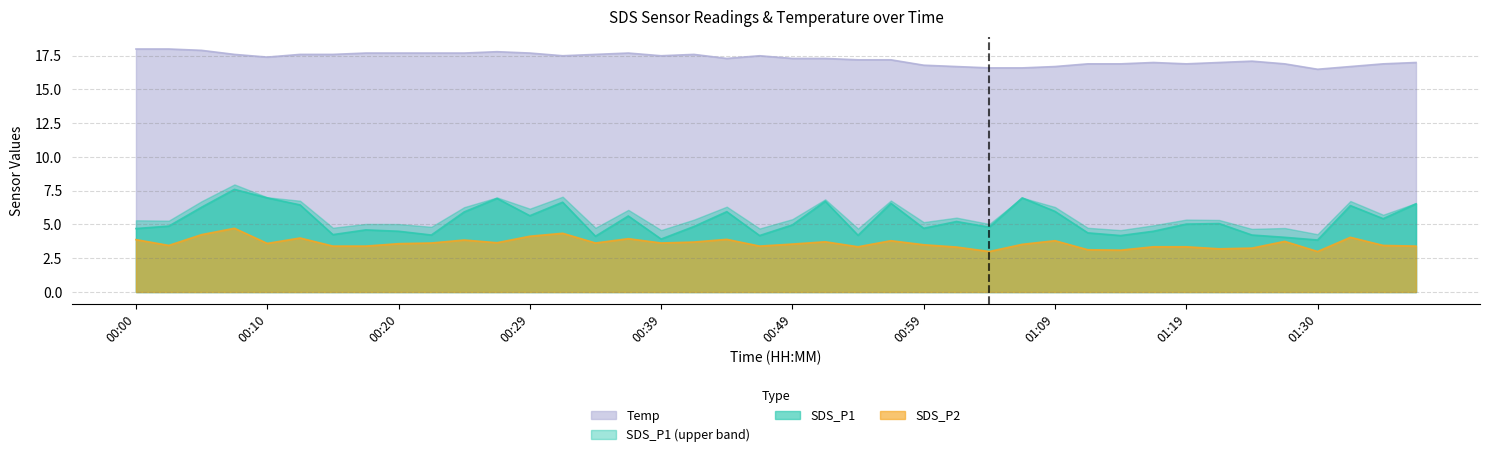

Reading left to right, list all the values displayed in this chart.

SDS_P1: 4.7	4.9	6.3	7.6	7.0	6.5	4.2	4.6	4.5	4.2	5.9	6.9	5.7	6.7	4.1	5.6	3.9	4.8	6.0	4.2	5.0	6.7	4.2	6.6	4.7	5.2	4.8	7.0	6.0	4.4	4.2	4.5	5.0	5.1	4.2	4.0	3.9	6.4	5.4	6.5
SDS_P2: 3.9	3.5	4.2	4.7	3.6	4.0	3.4	3.4	3.6	3.6	3.9	3.6	4.1	4.3	3.6	4.0	3.6	3.7	3.9	3.4	3.5	3.7	3.4	3.8	3.5	3.3	3.0	3.5	3.8	3.1	3.1	3.4	3.4	3.2	3.2	3.8	3.0	4.0	3.5	3.4
Temp: 18.0	18.0	17.9	17.6	17.4	17.6	17.6	17.7	17.7	17.7	17.7	17.8	17.7	17.5	17.6	17.7	17.5	17.6	17.3	17.5	17.3	17.3	17.2	17.2	16.8	16.7	16.6	16.6	16.7	16.9	16.9	17.0	16.9	17.0	17.1	16.9	16.5	16.7	16.9	17.0